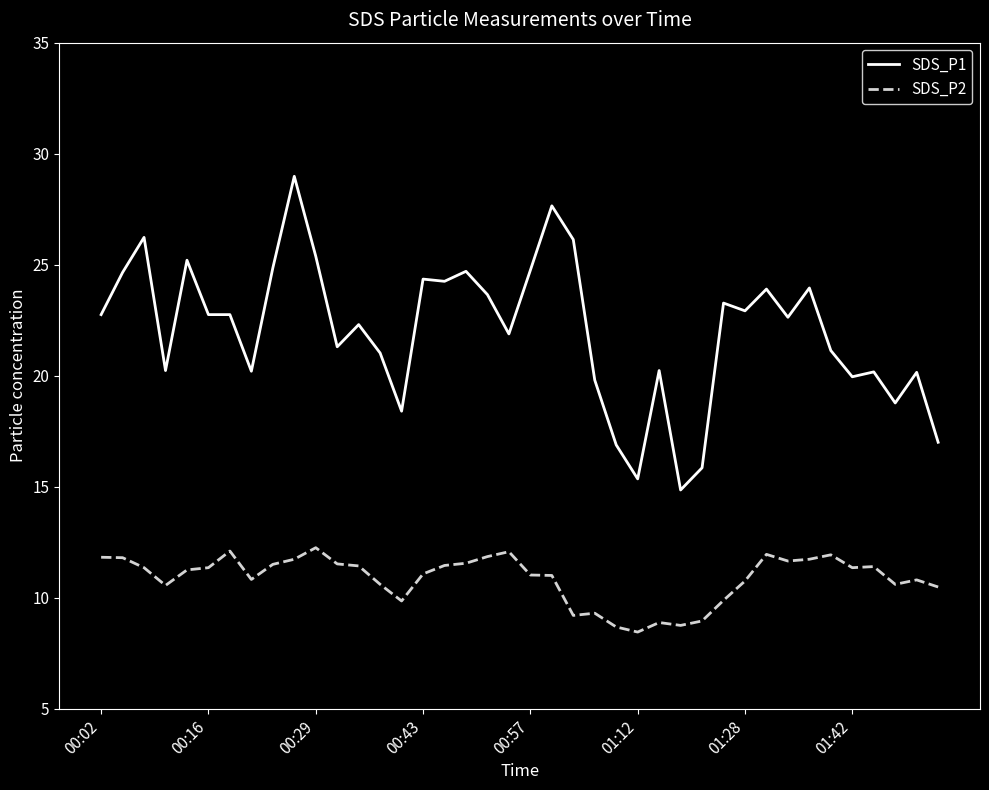

What is the greatest value displayed?

29.0